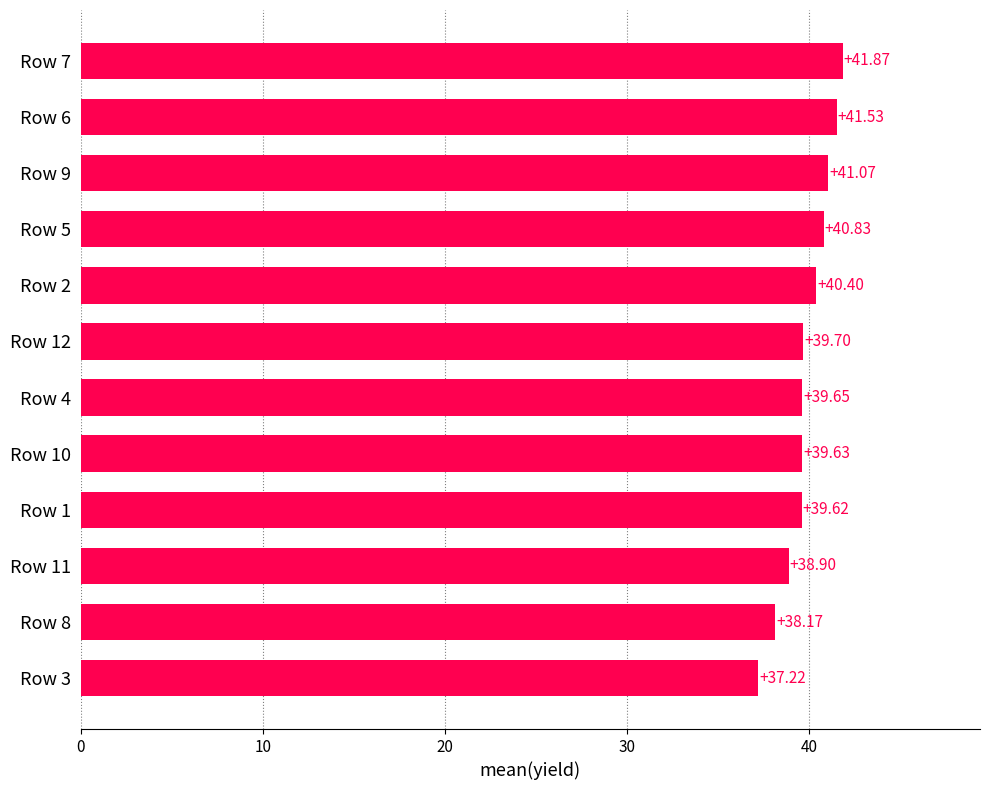

How many bars are there in total?

12